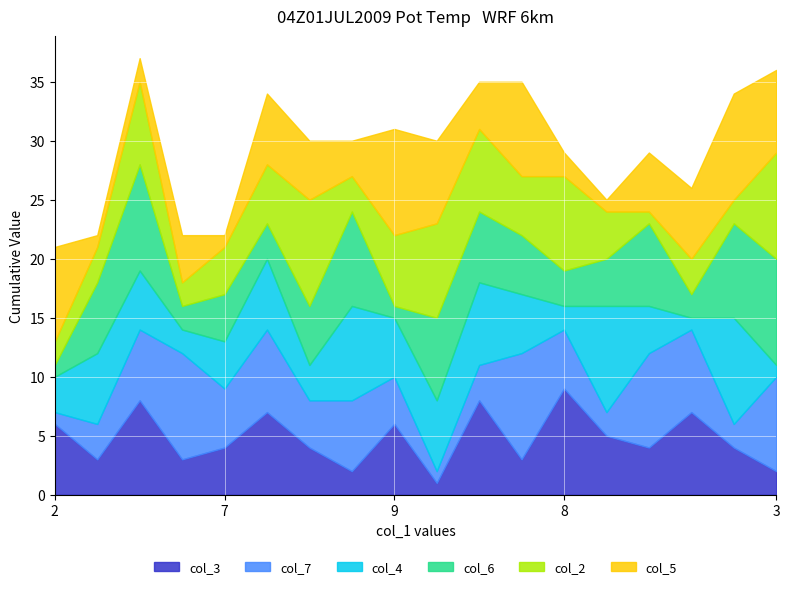

At how many categories does at least one series exceed 3?

18